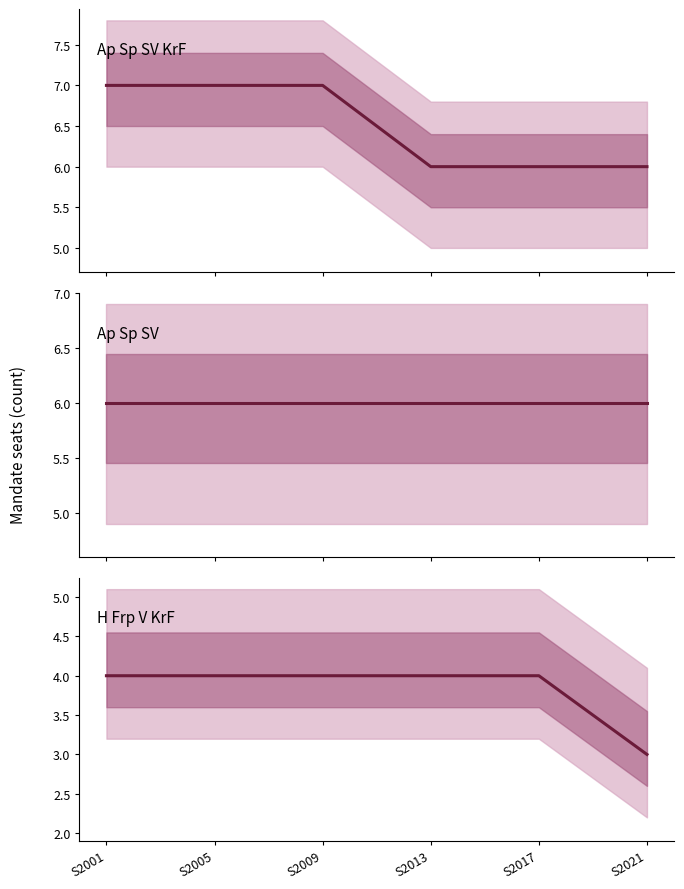

Rank the categories by H Frp V KrF value from highest to lowest.

S2001, S2005, S2009, S2013, S2017, S2021